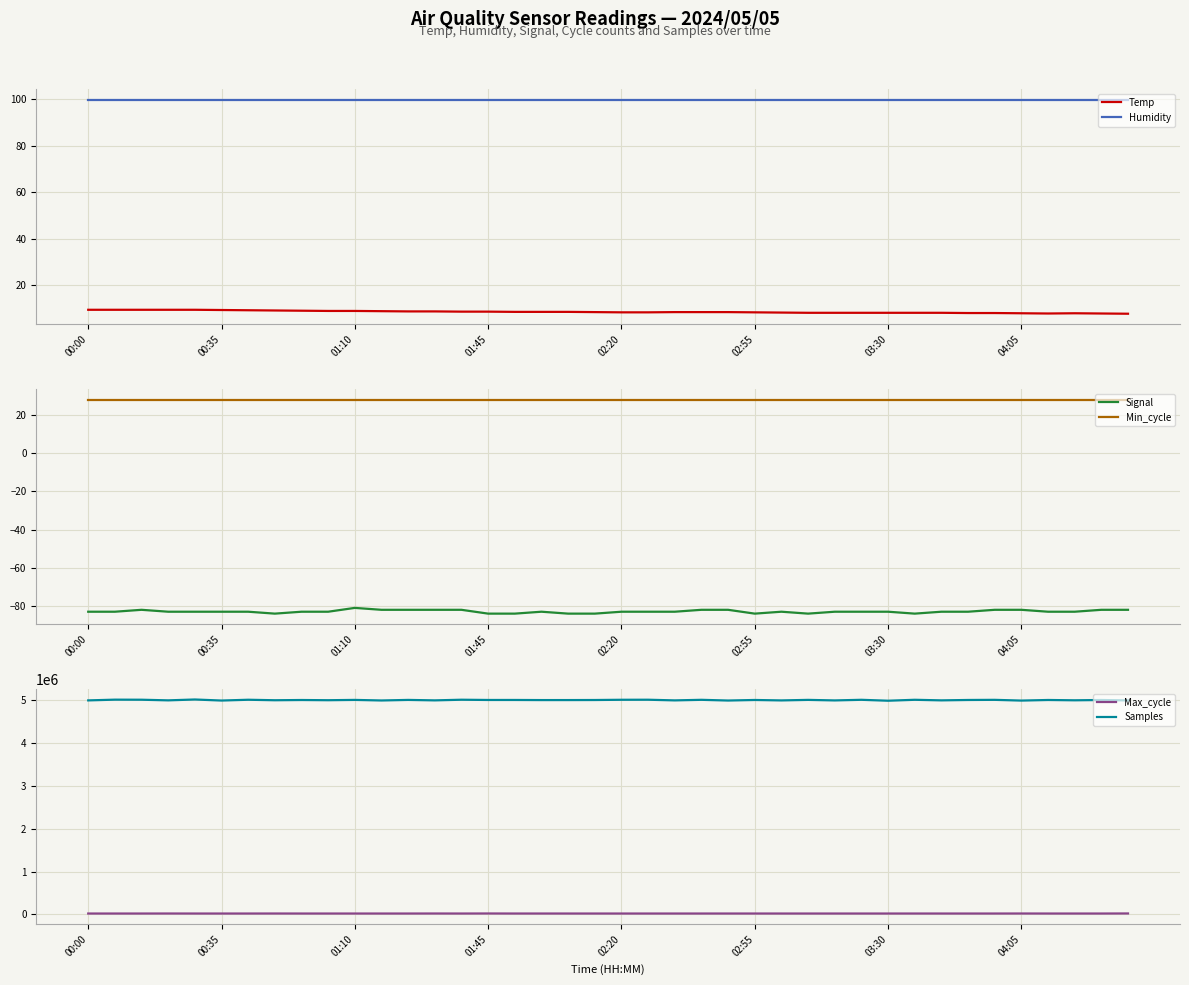

The value of Temp at 00:35 is 3.5. True or false?

False